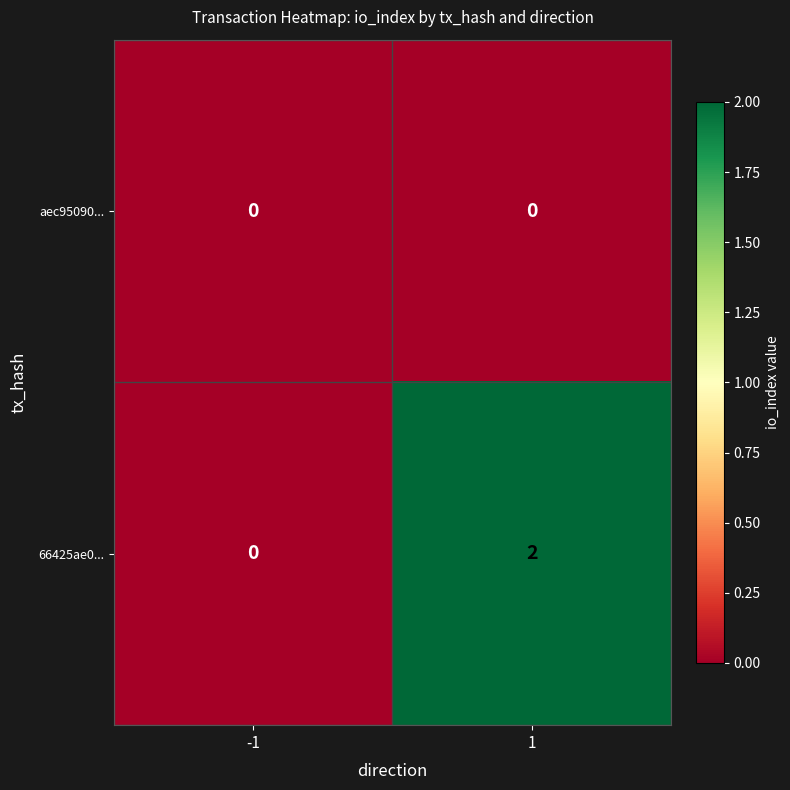

How many categories are shown in the chart?

2